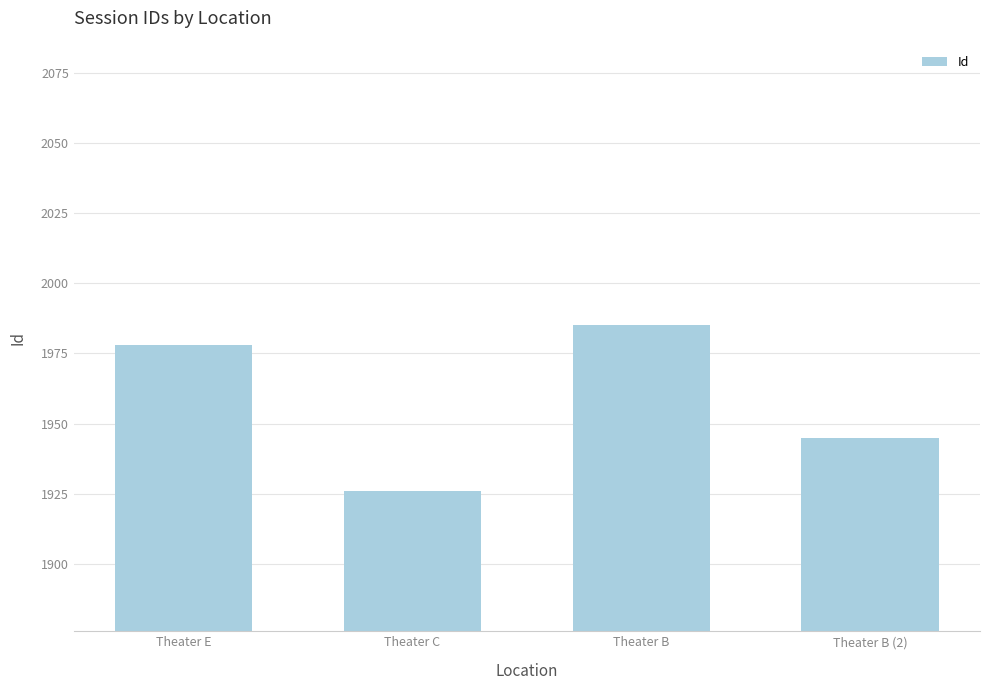

What is the minimum value shown in the chart?

1926